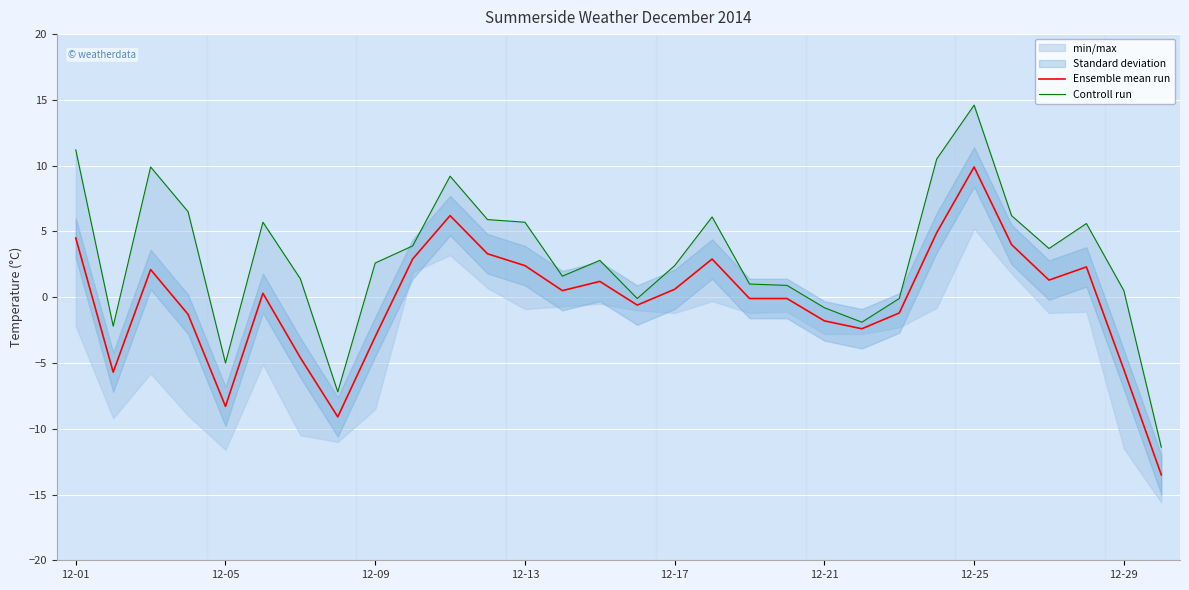

True or false: Controll run has more than 2 points higher than both neighbors.

True